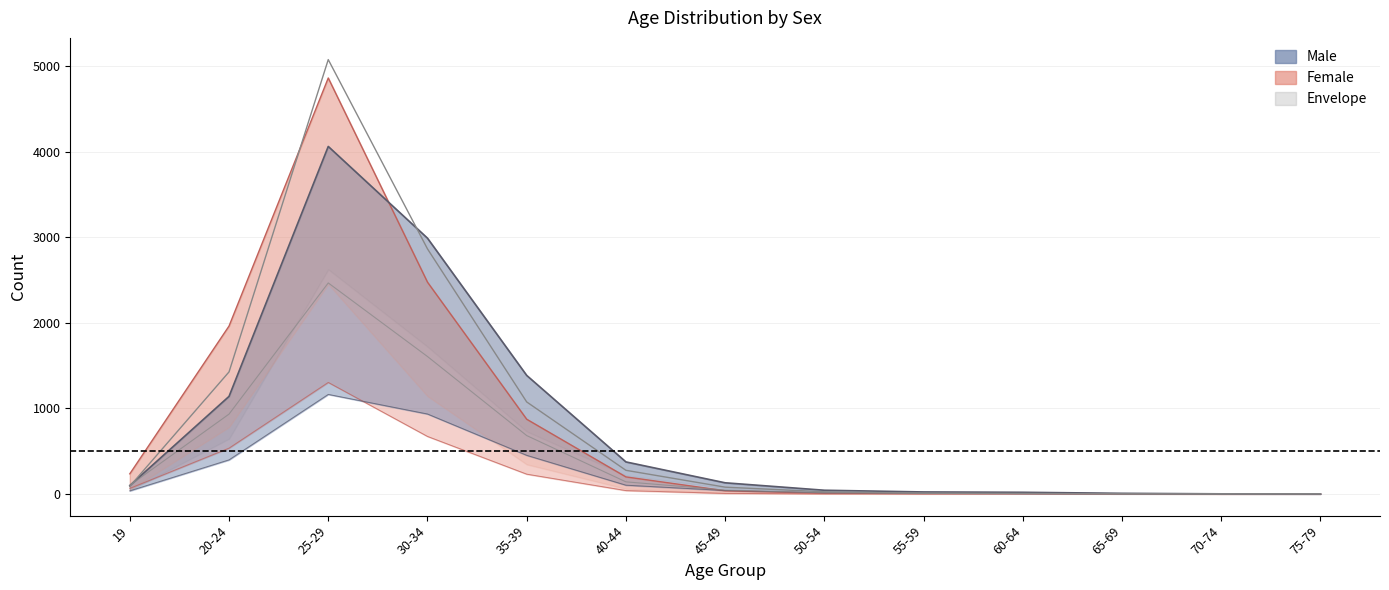

At how many categories does at least one series exceed 1399?

3